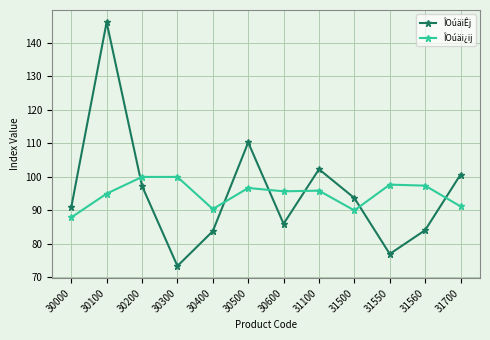

What is the spread (max minus min) of values at 30500?

13.6